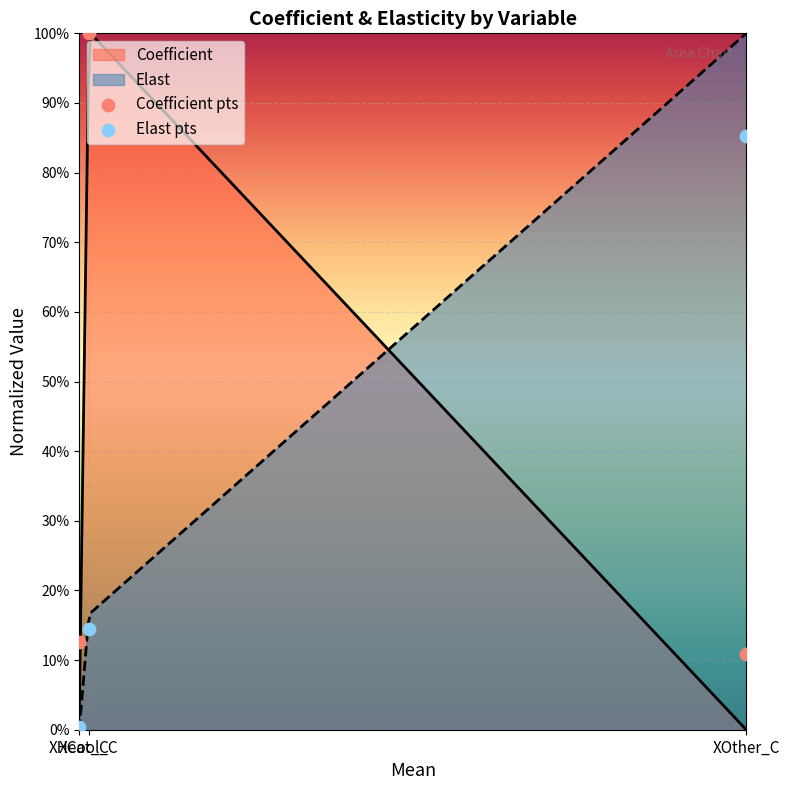

At which category is the sum across all series the highest?

XCool_C